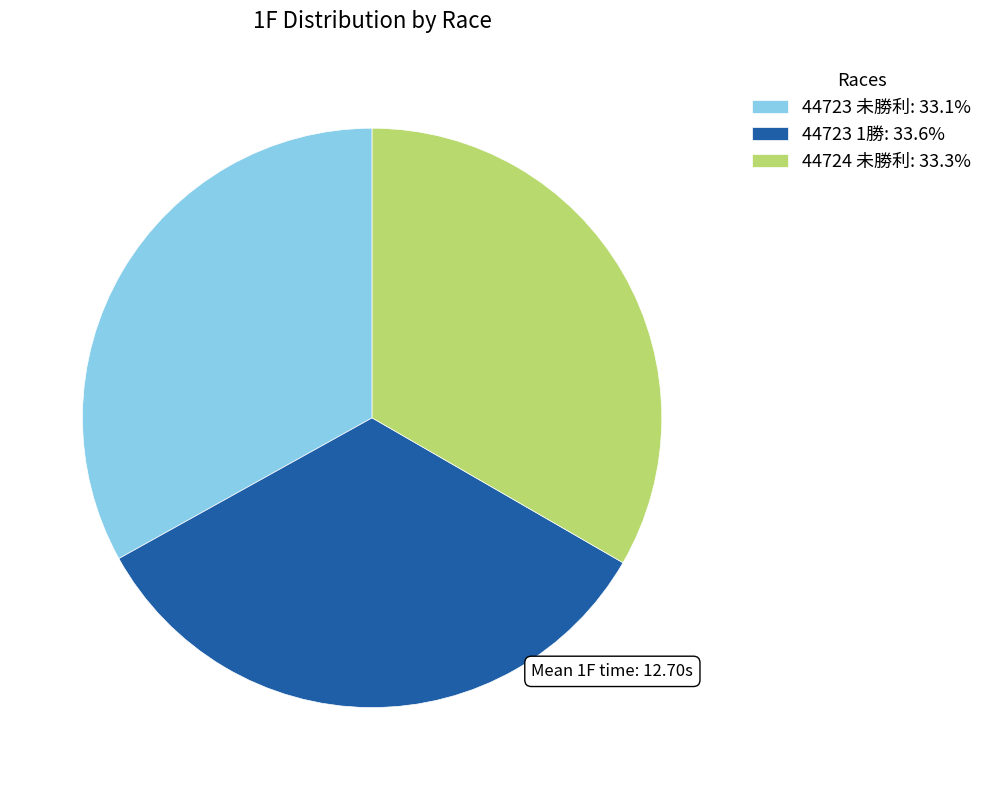

How many slices are in this pie chart?

3